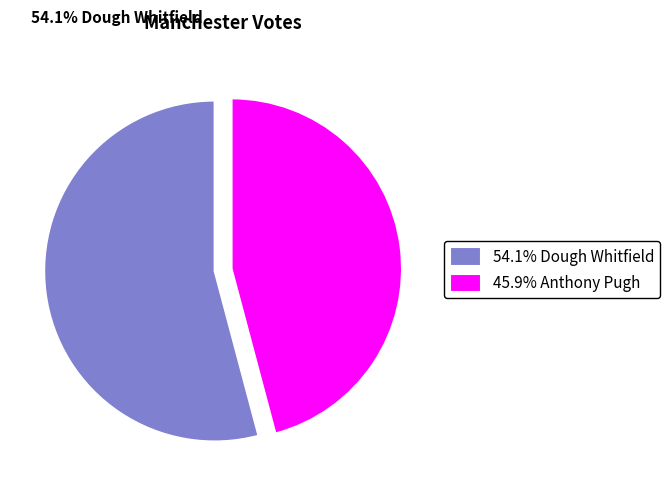

What is the total percentage of Dough Whitfield and Anthony Pugh?

100.0%